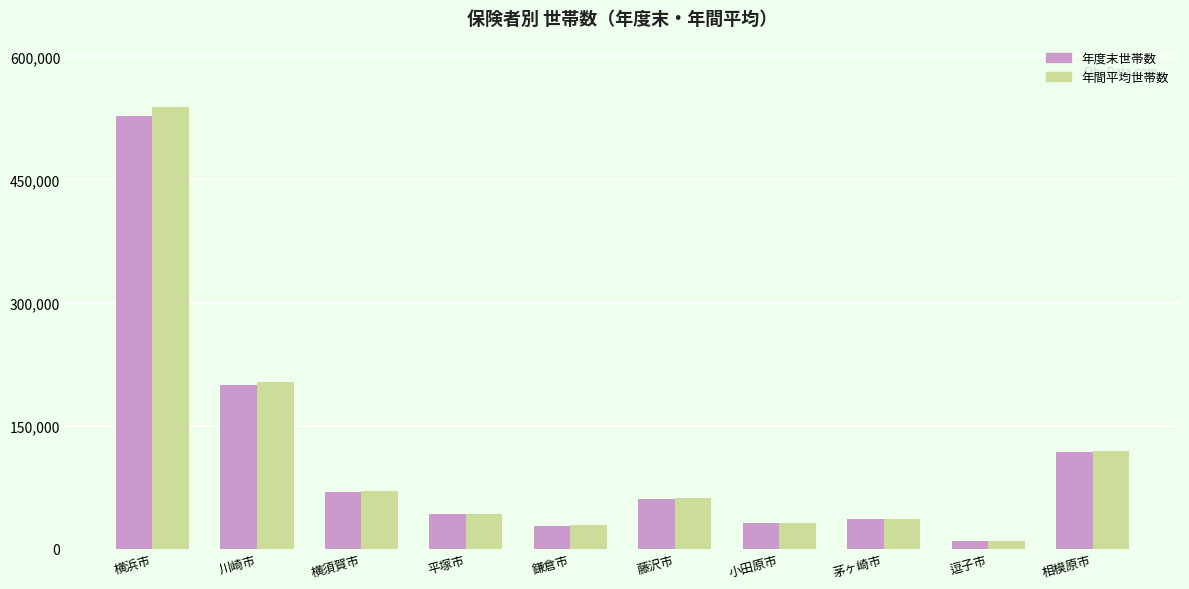

What is the average value of the 年間平均世帯数 series?

114186